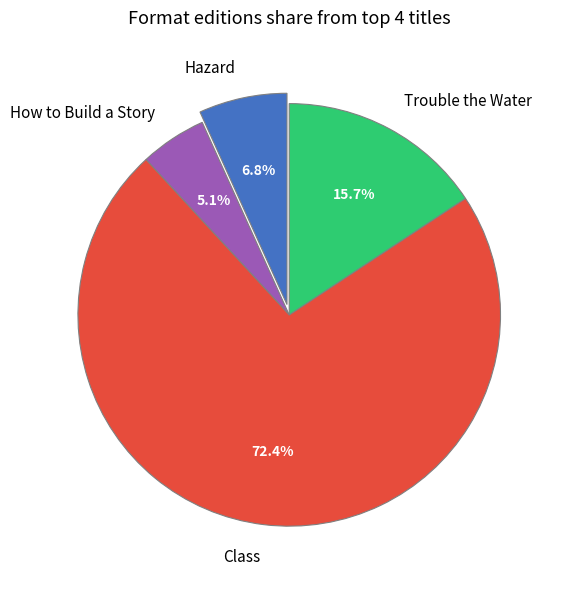

Which slice is the largest?

Class